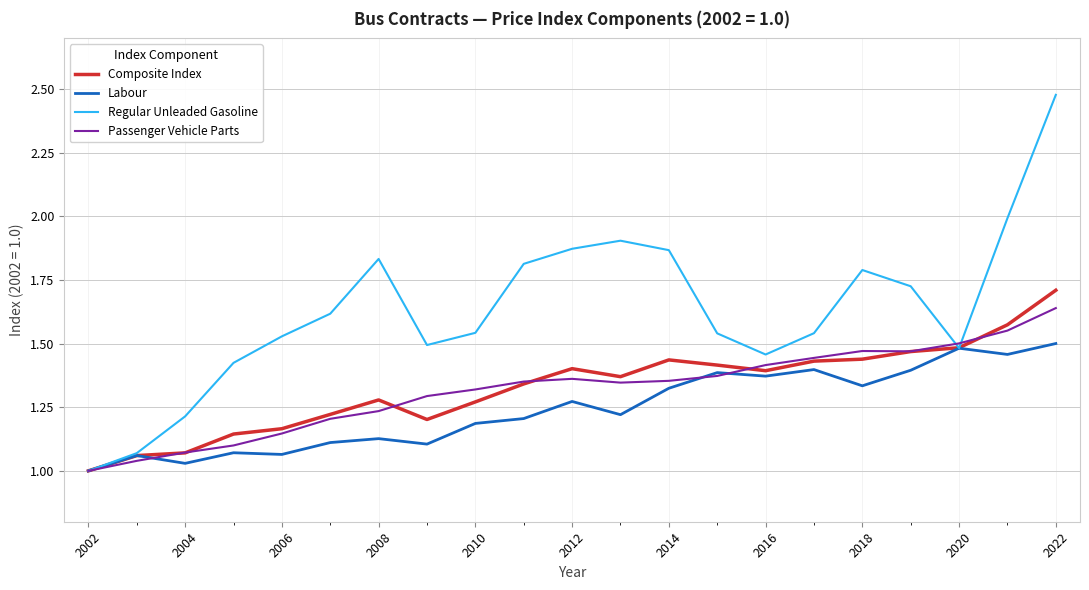

Which series has the largest total across all categories?

Regular Unleaded Gasoline